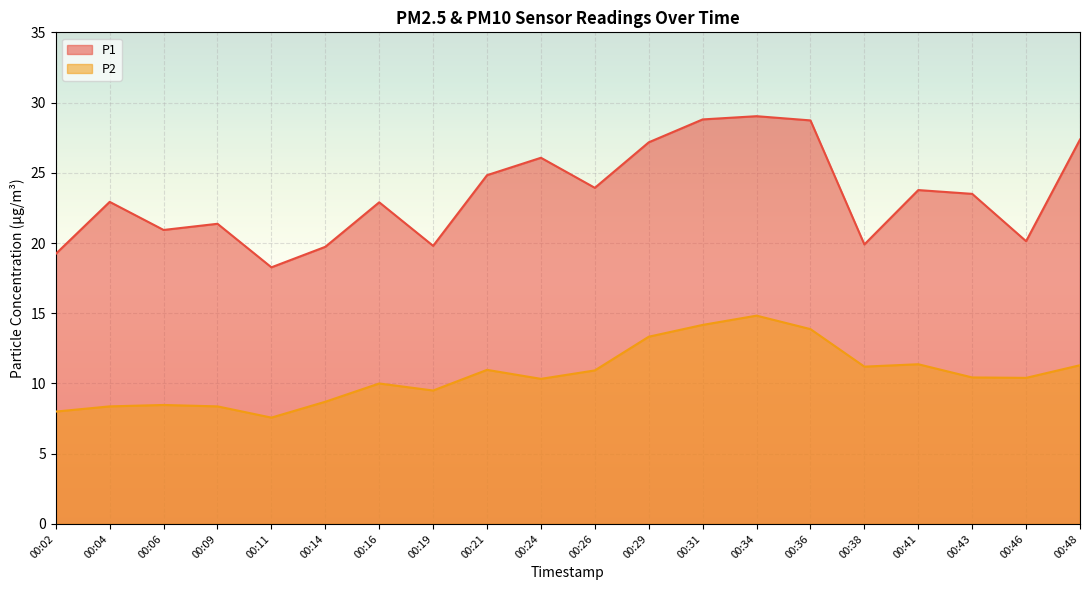

Which series has the largest total across all categories?

P1